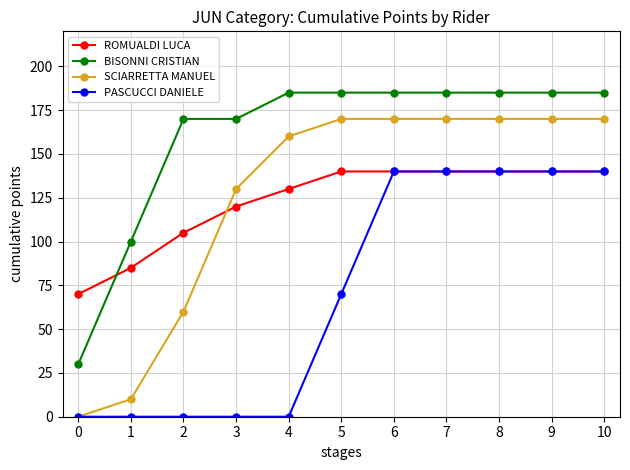

What is the greatest value displayed?

185